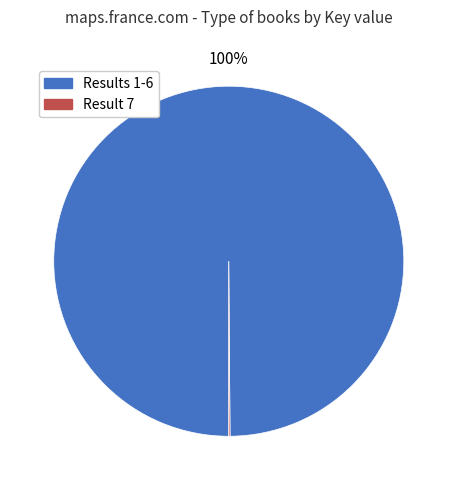

To the nearest percent, what is the average slice percentage?

50%